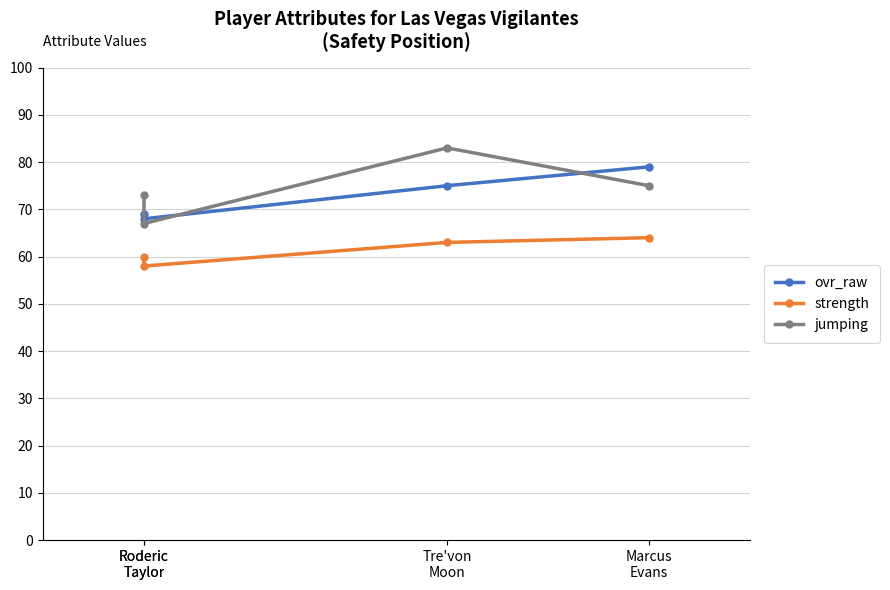

How many data points in strength are less than 63?

2